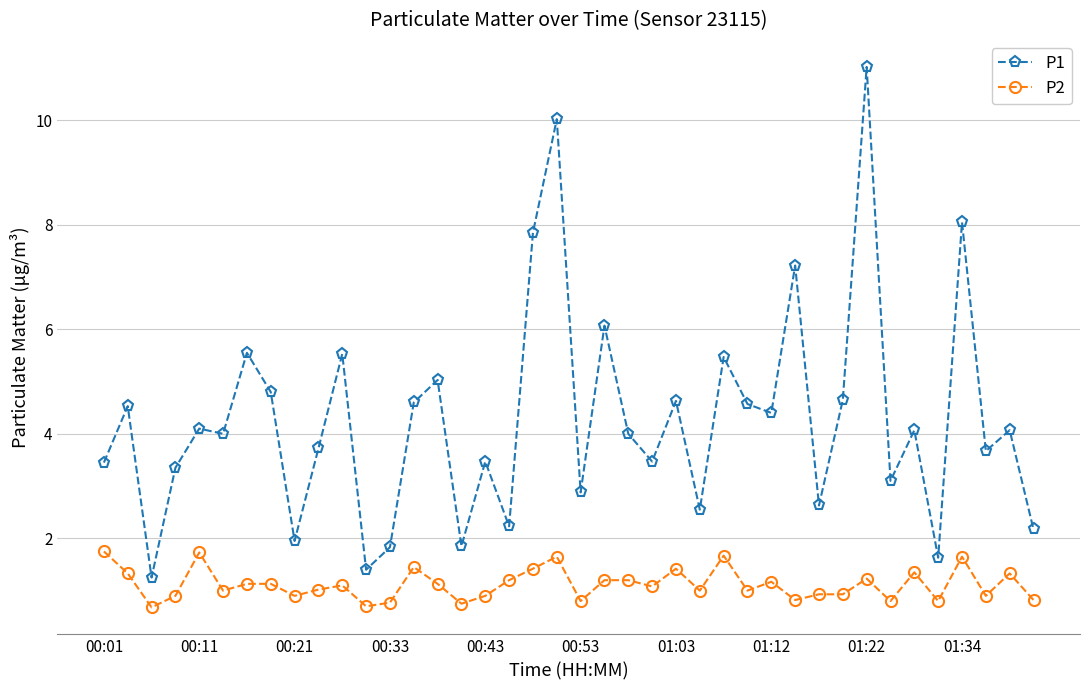

List the series in order of their overall mean, highest first.

P1, P2